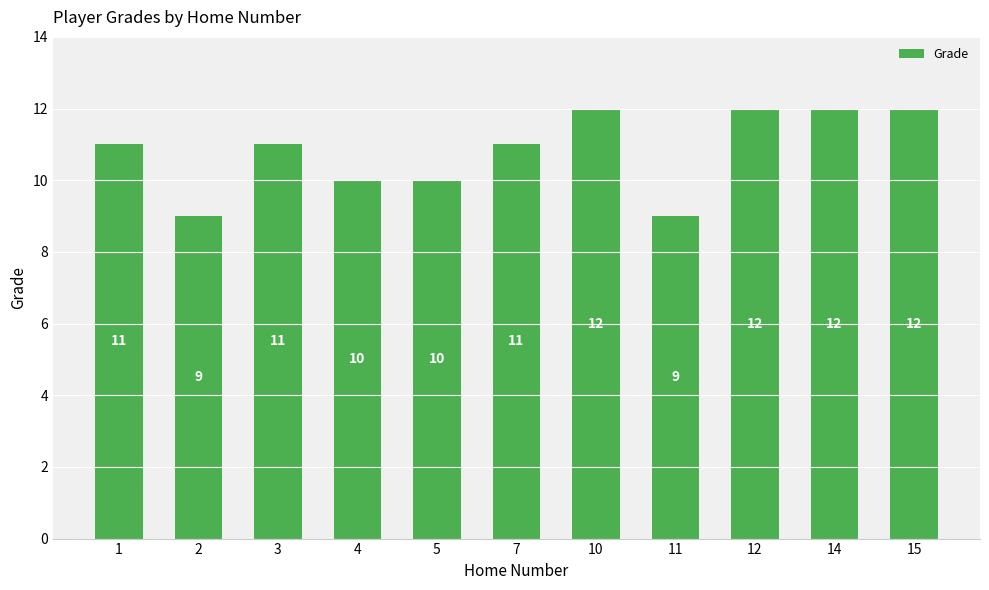

How many values are between 10 and 12?

9